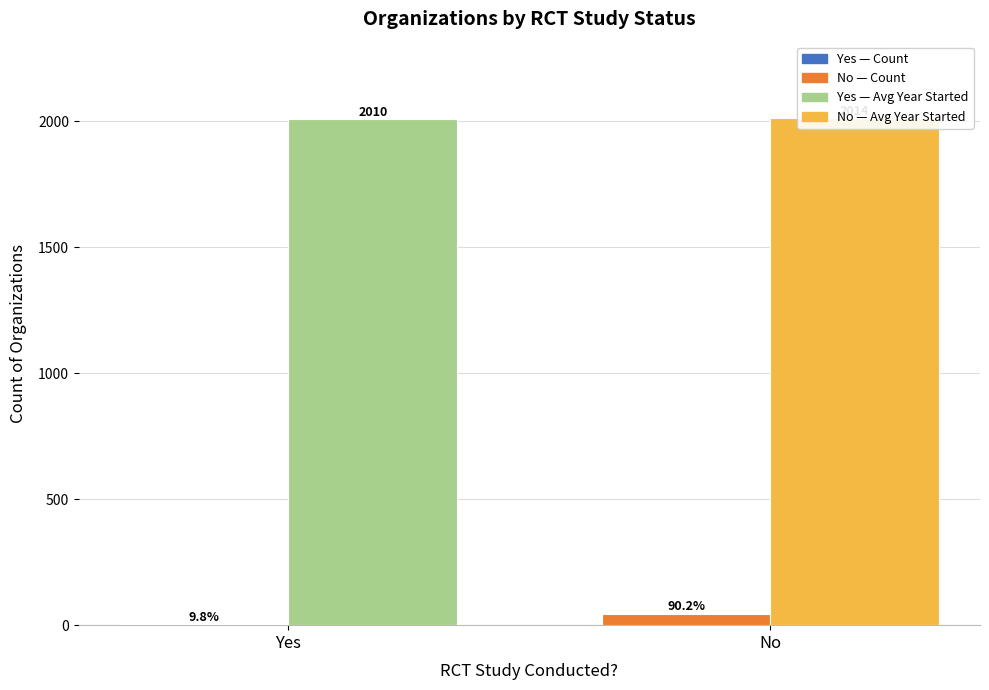

True or false: Average Year Started has a value of 2014.4 at No.

True